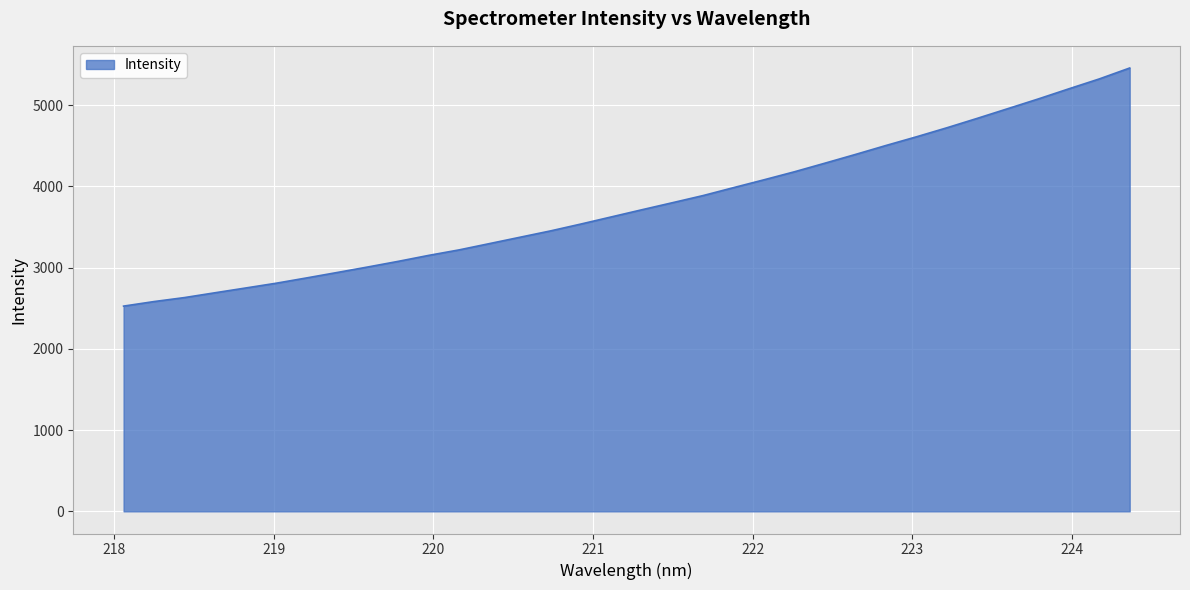

What is the minimum value shown in the chart?

2526.9